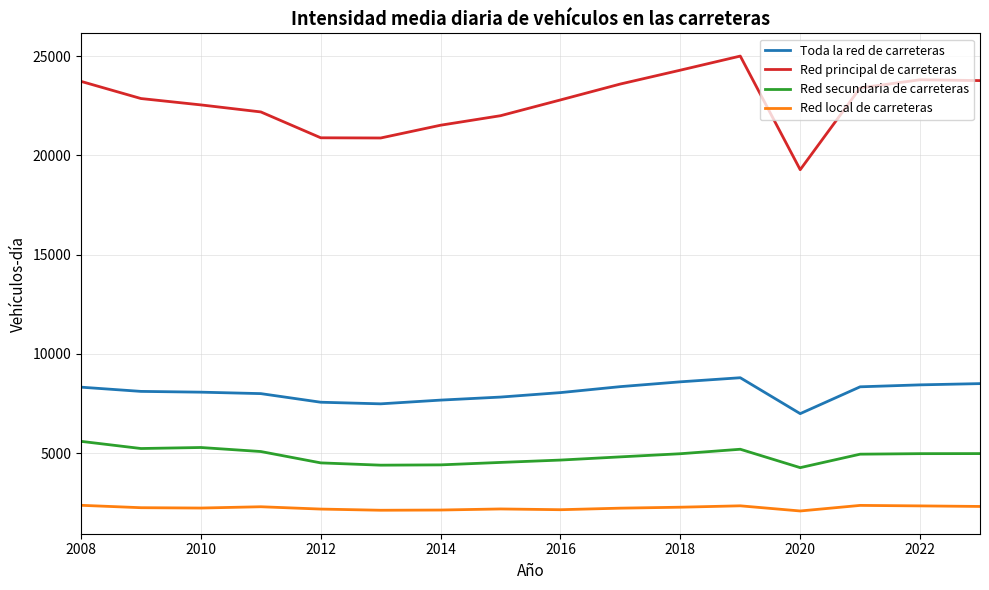

List the series in order of their peak value, lowest first.

Red local de carreteras, Red secundaria de carreteras, Toda la red de carreteras, Red principal de carreteras